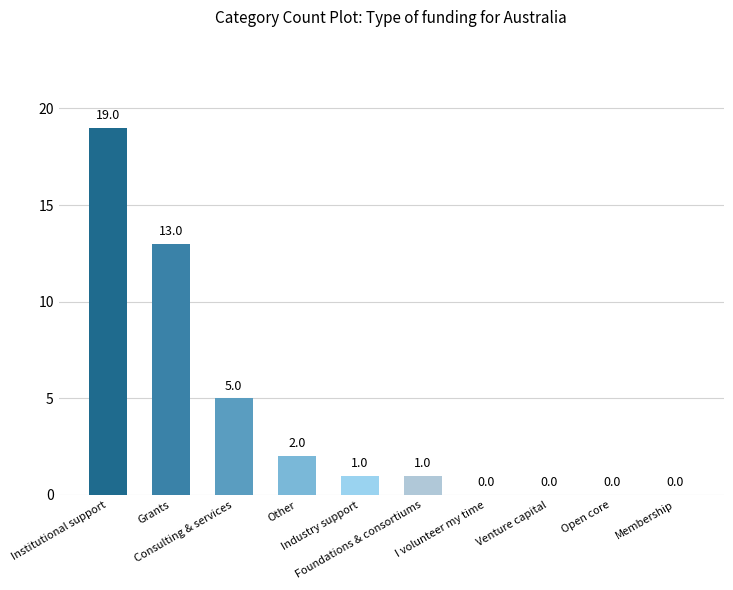

Between Industry support and Open core, which is larger?

Industry support